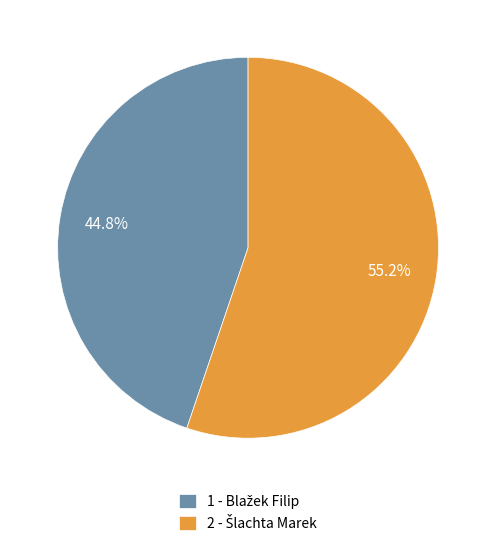

Is there any slice that represents more than half of the pie?

Yes